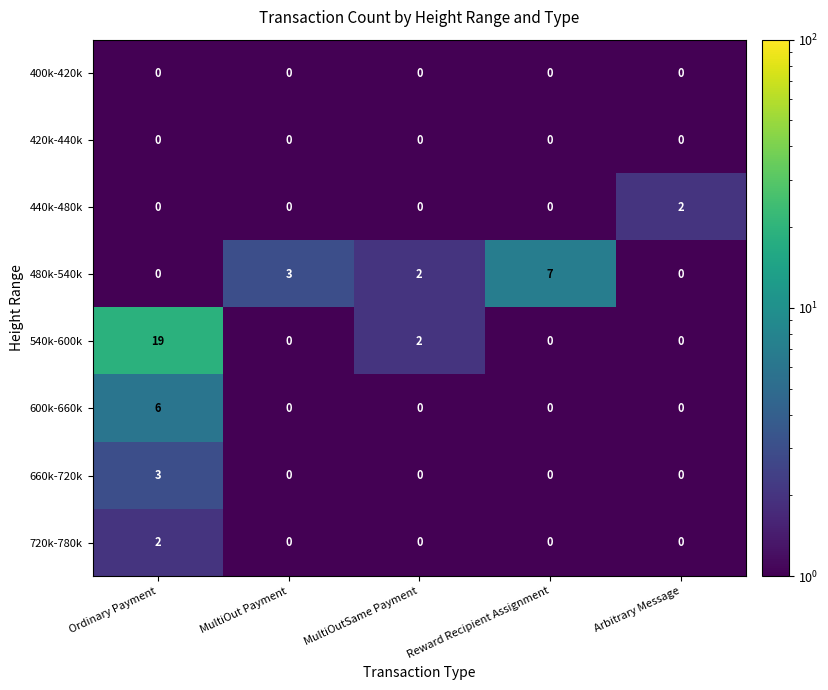

Is it true that 540k-600k equals 7 at Arbitrary Message?

False